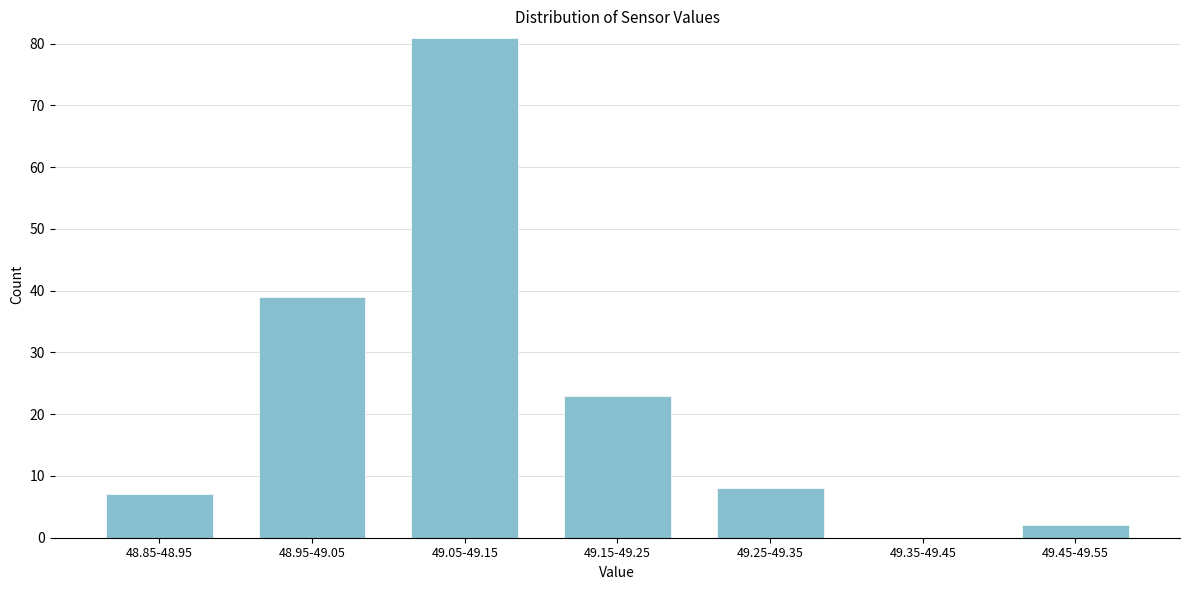

Reading right to left, transcribe all the data shown in this chart.

49.45-49.55=2	49.35-49.45=0	49.25-49.35=8	49.15-49.25=23	49.05-49.15=81	48.95-49.05=39	48.85-48.95=7